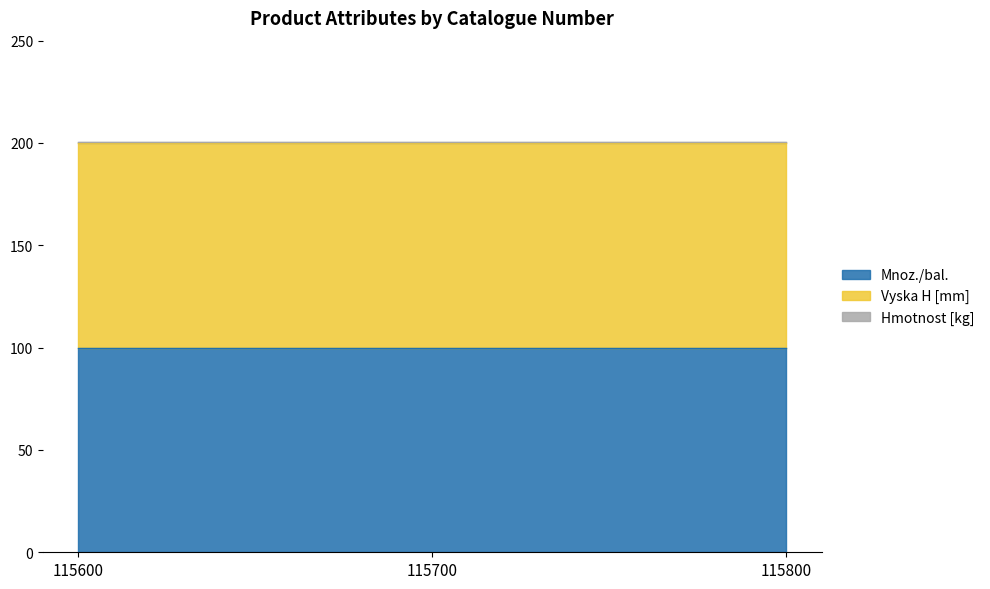

At 115800, list the series in order from smallest to largest.

Hmotnost [kg], Mnoz./bal., Vyska H [mm]